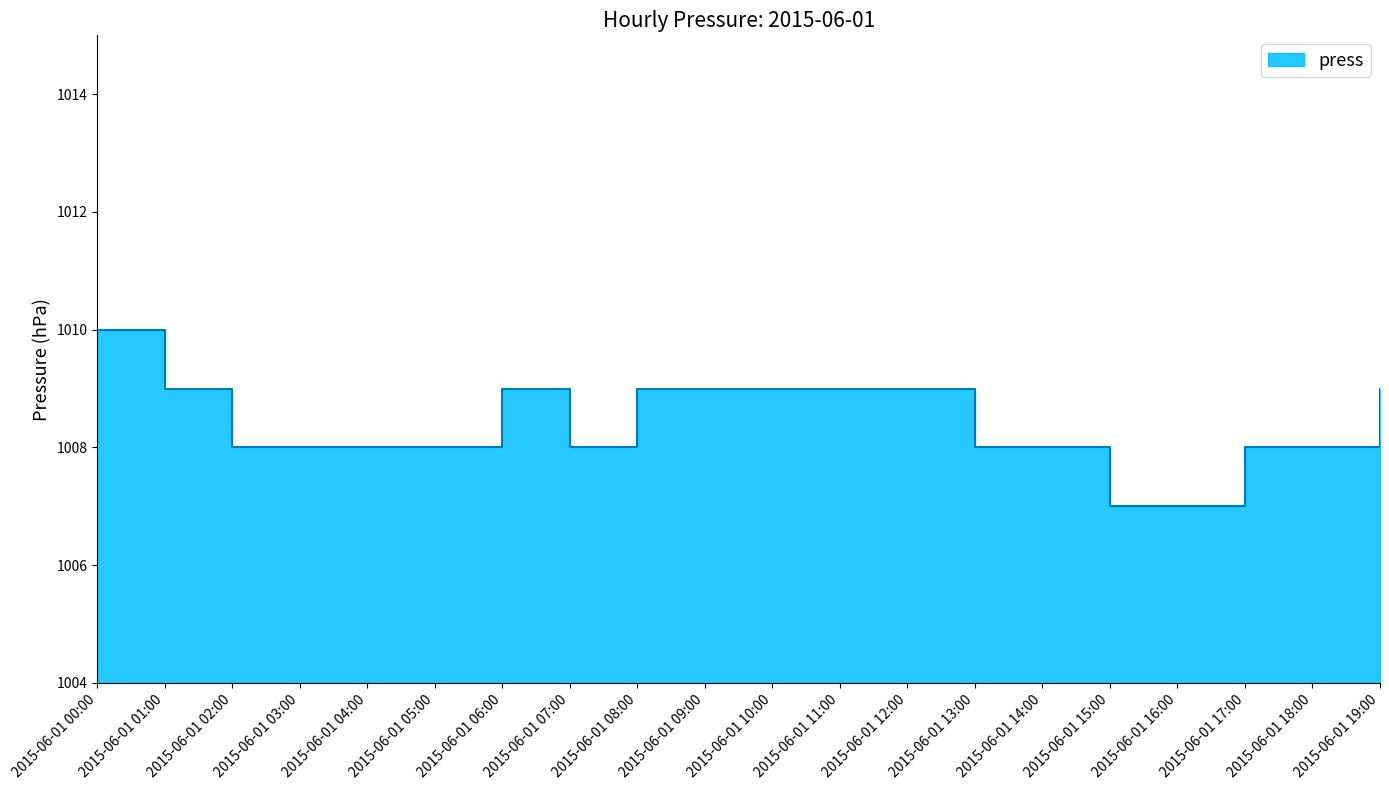

What is the difference between the values at 2015-06-01 03:00 and 2015-06-01 08:00?

1